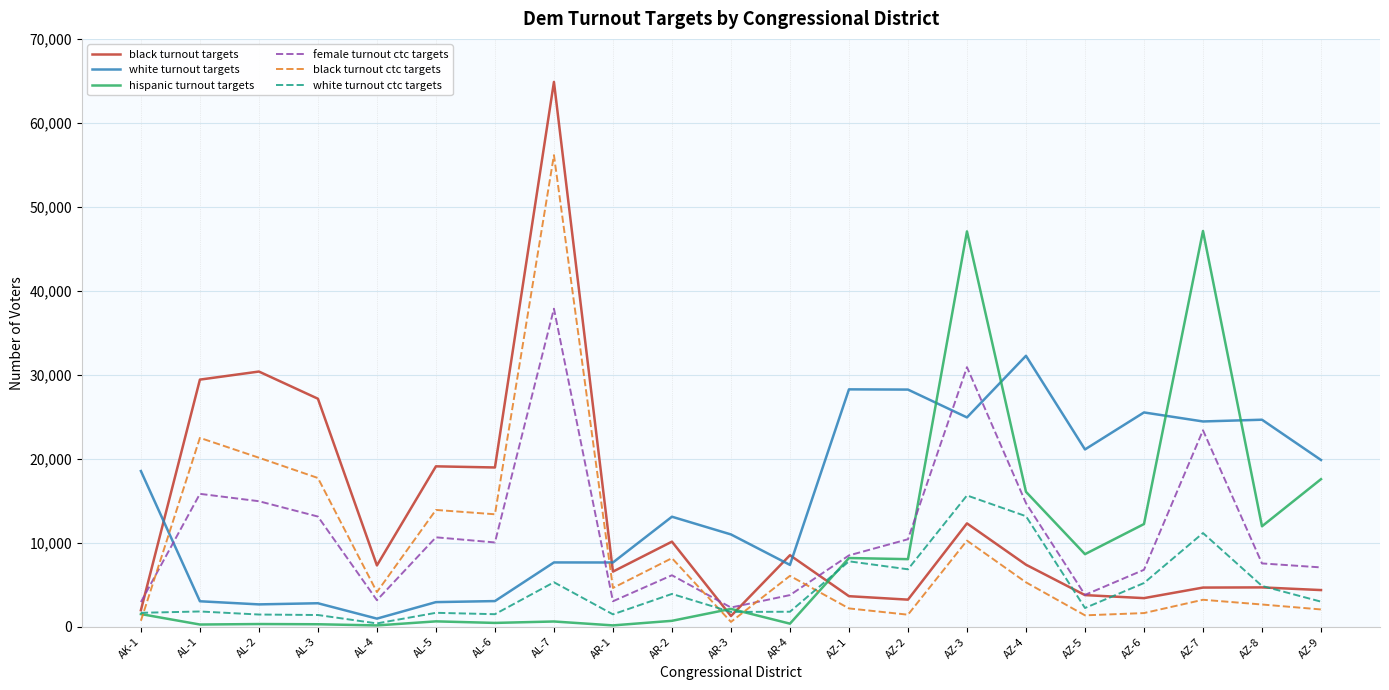

Which series has the largest range (max minus min)?

black turnout targets